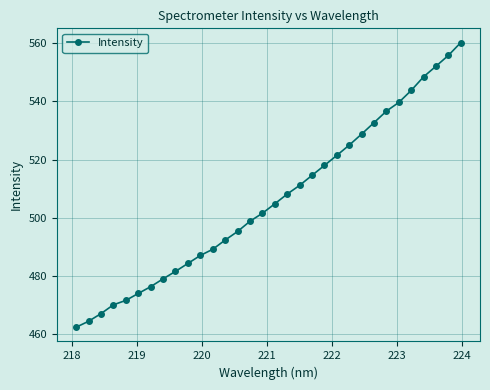

Reading left to right, transcribe all the data shown in this chart.

462.5	464.5	467.1	470.2	471.7	474.1	476.4	479.1	481.6	484.4	487.1	489.2	492.4	495.3	498.8	501.6	504.8	508.2	511.1	514.6	518.0	521.4	524.9	528.7	532.7	536.6	539.6	543.7	548.4	552.0	555.7	560.1